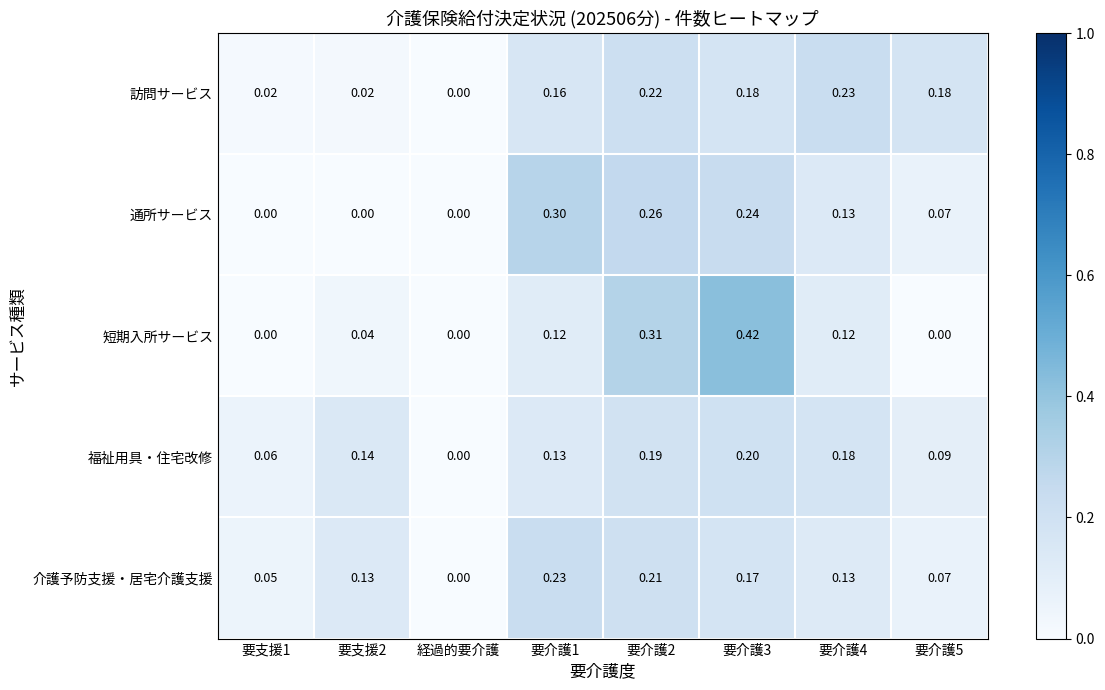

Is the value of 訪問サービス at 要介護1 greater than the value of 通所サービス at 経過的要介護?

Yes